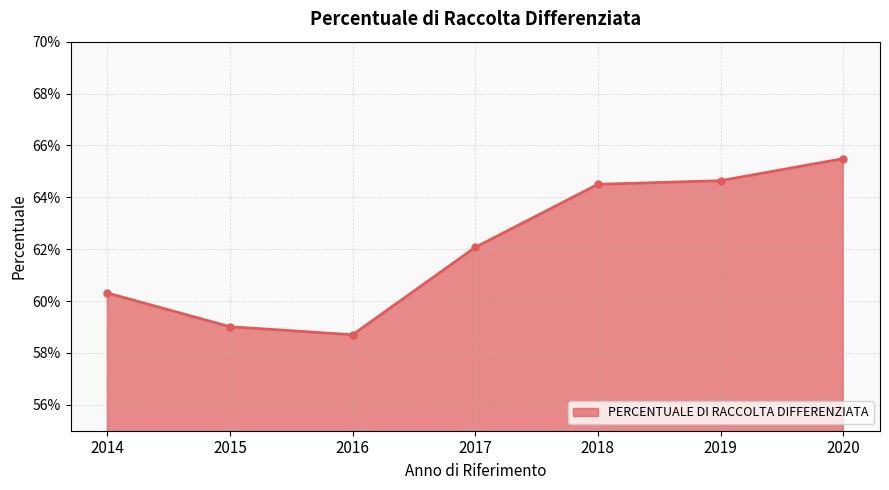

Where is the first local minimum?

2016